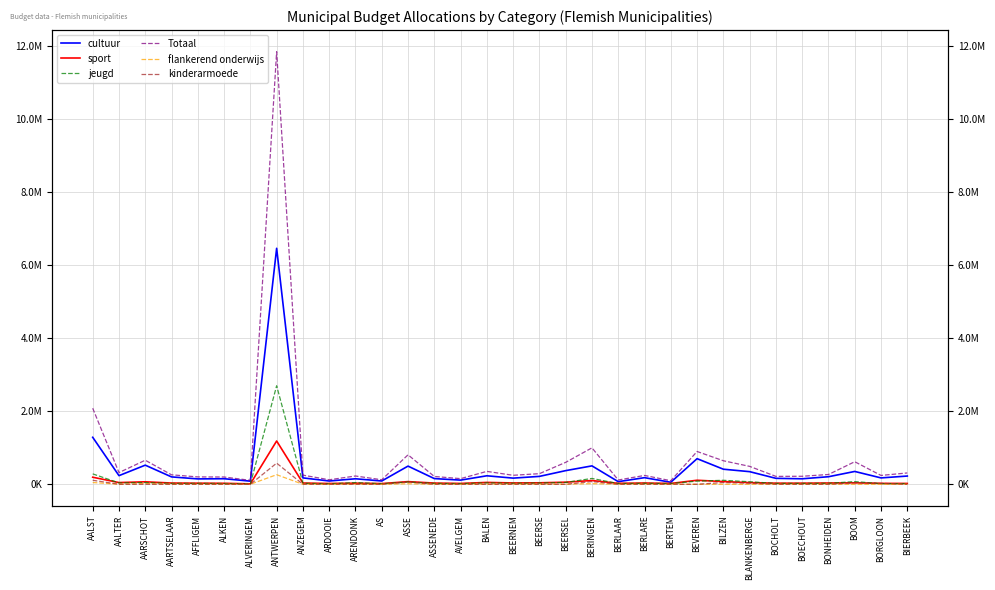

Between BORGLOON and BEERSEL, which is larger?

BEERSEL